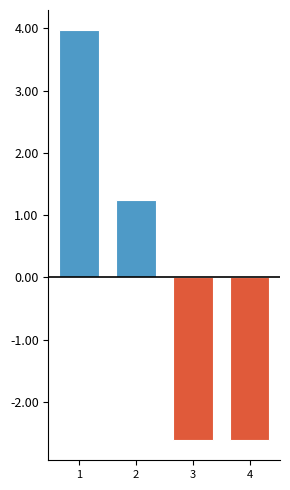

At which label is Below Mean closest to -13034377?

3